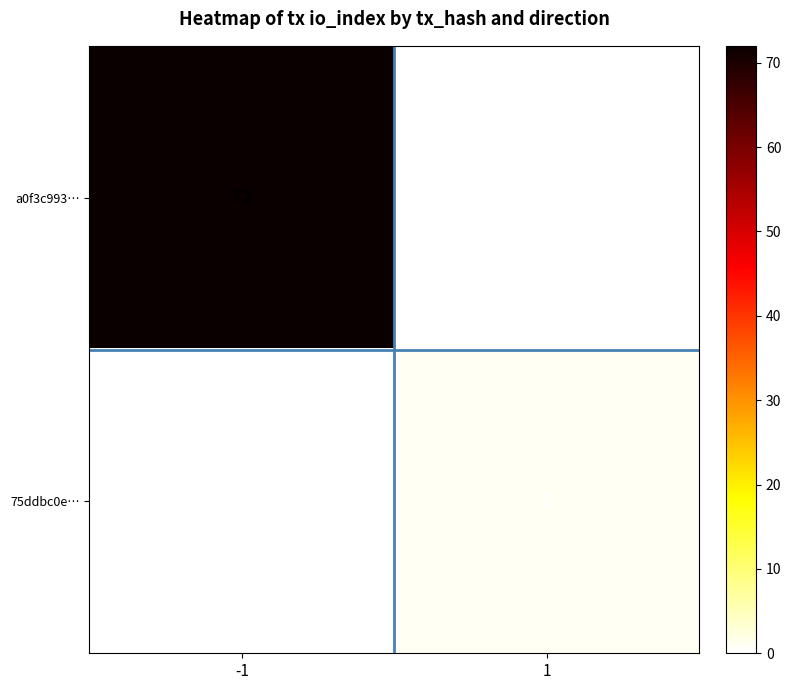

Rank the series by their maximum value, from lowest to highest.

75ddbc0e…, a0f3c993…